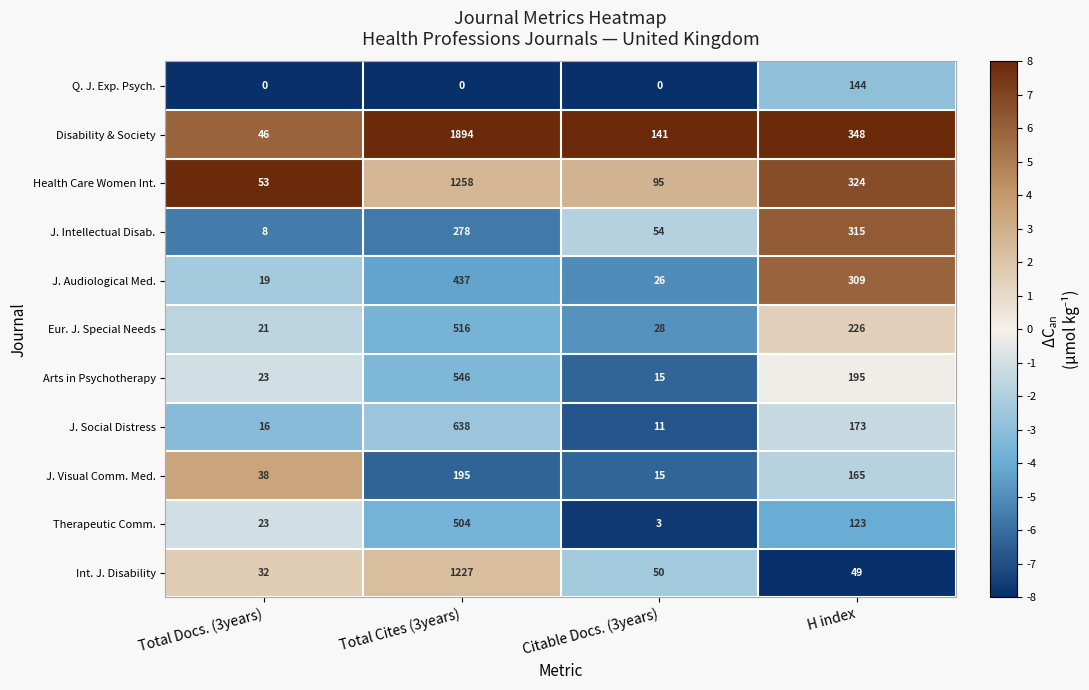

What is the difference between the Disability & Society values at Total Docs. (3years) and H index?

302